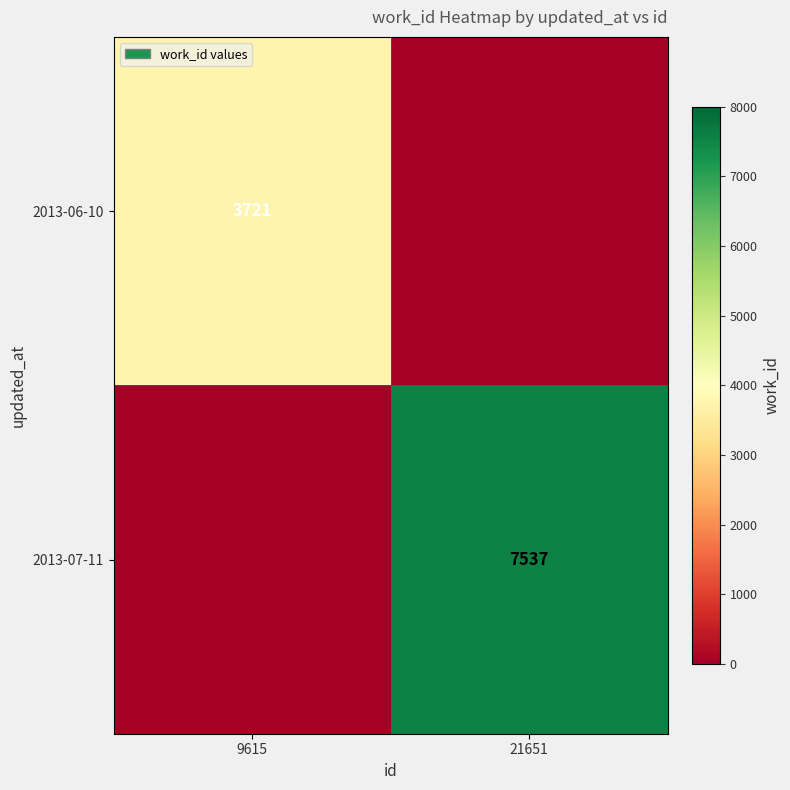

The value of 2013-06-10 at 9615 is 1904. True or false?

False